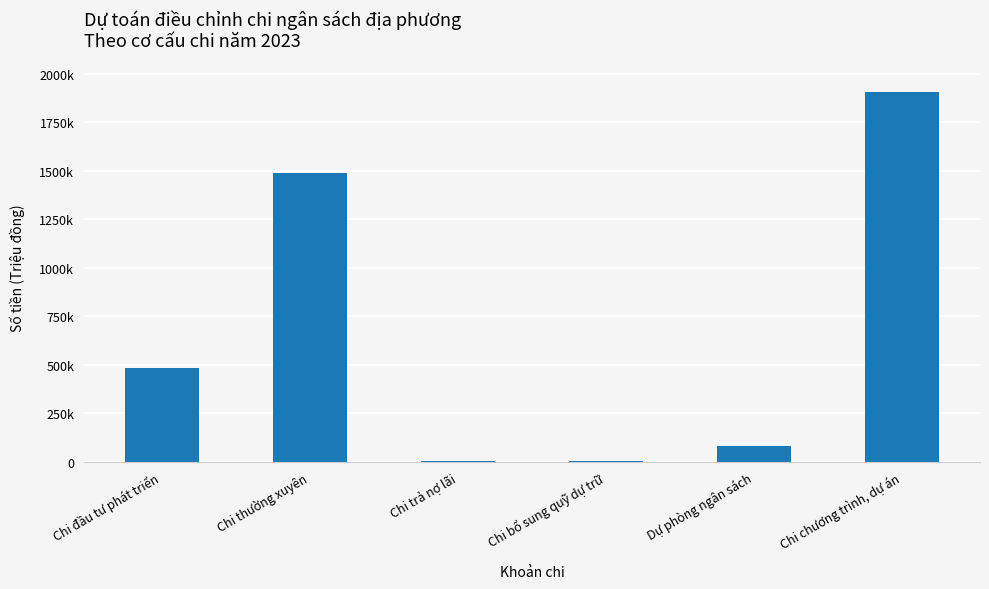

Rank the categories by value from lowest to highest.

Chi bổ sung quỹ dự trữ, Chi trả nợ lãi, Dự phòng ngân sách, Chi đầu tư phát triển, Chi thường xuyên, Chi chương trình, dự án